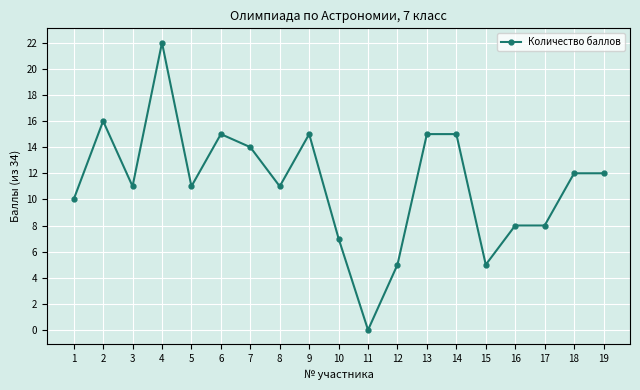

True or false: the data shows 3 at 12.

False